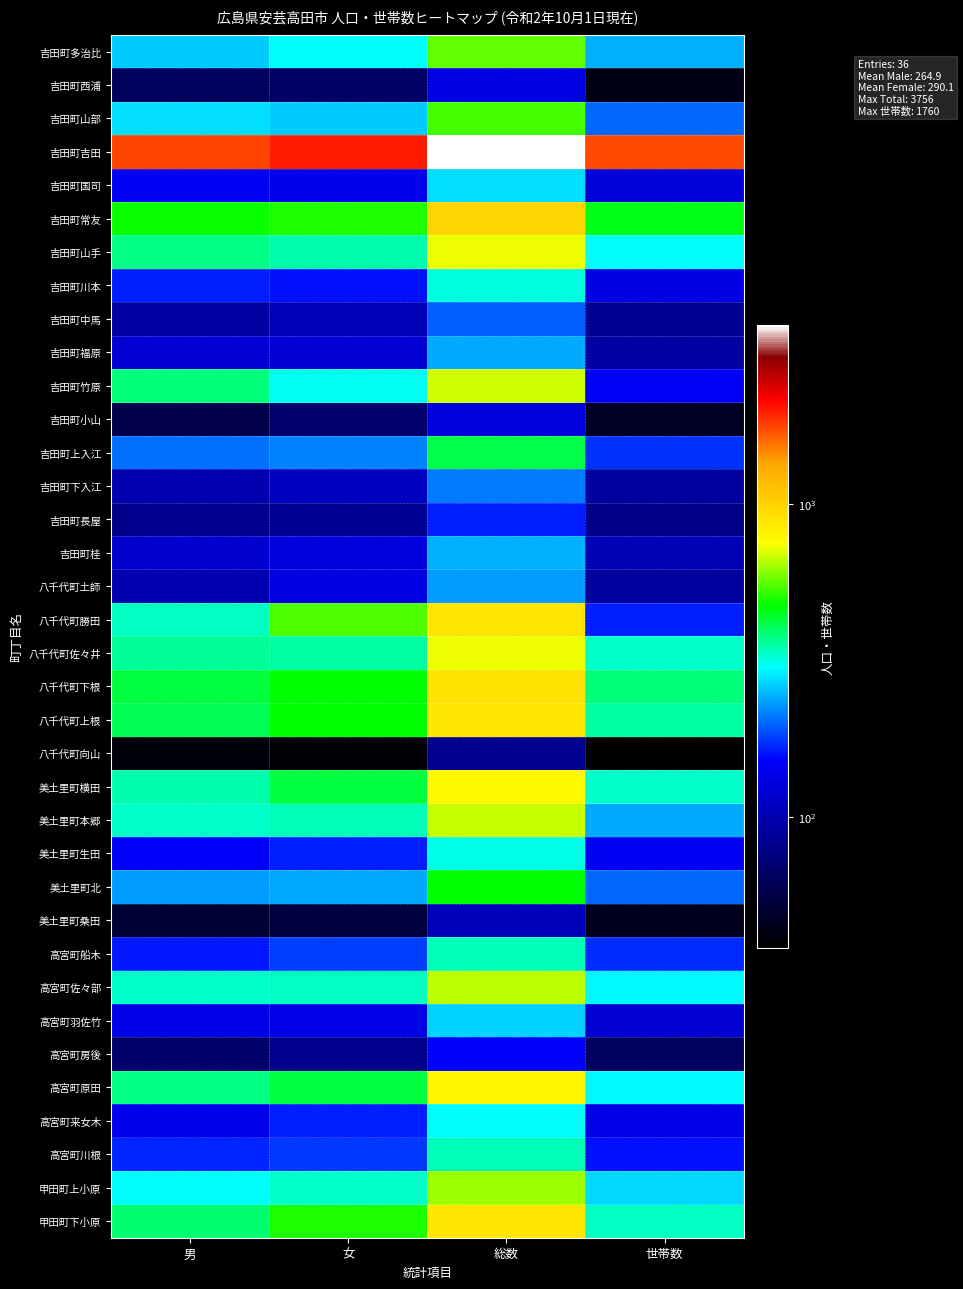

How many categories are shown in the chart?

4